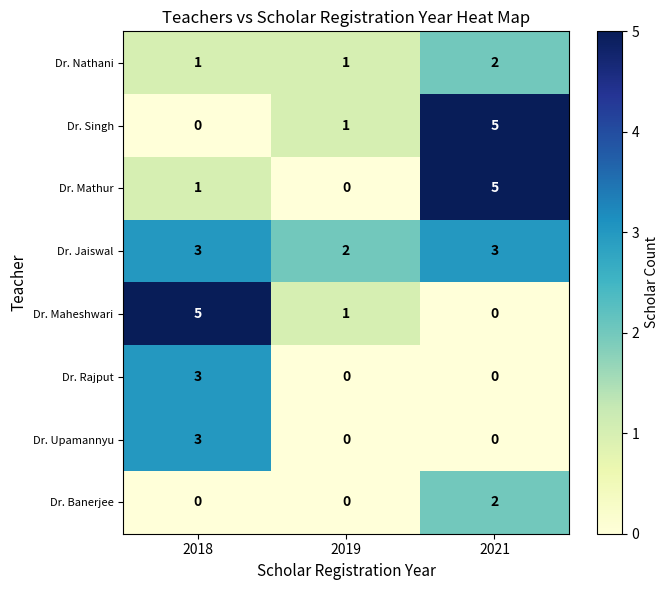

What is the highest value of the Dr. Mathur series?

5